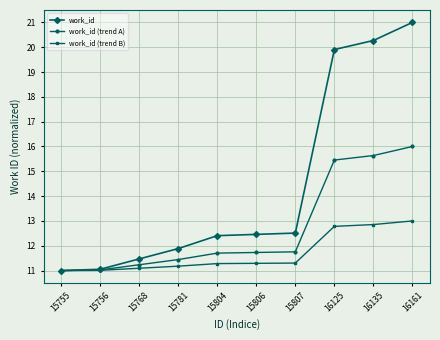

At which category does the chart reach its peak across all series?

16161